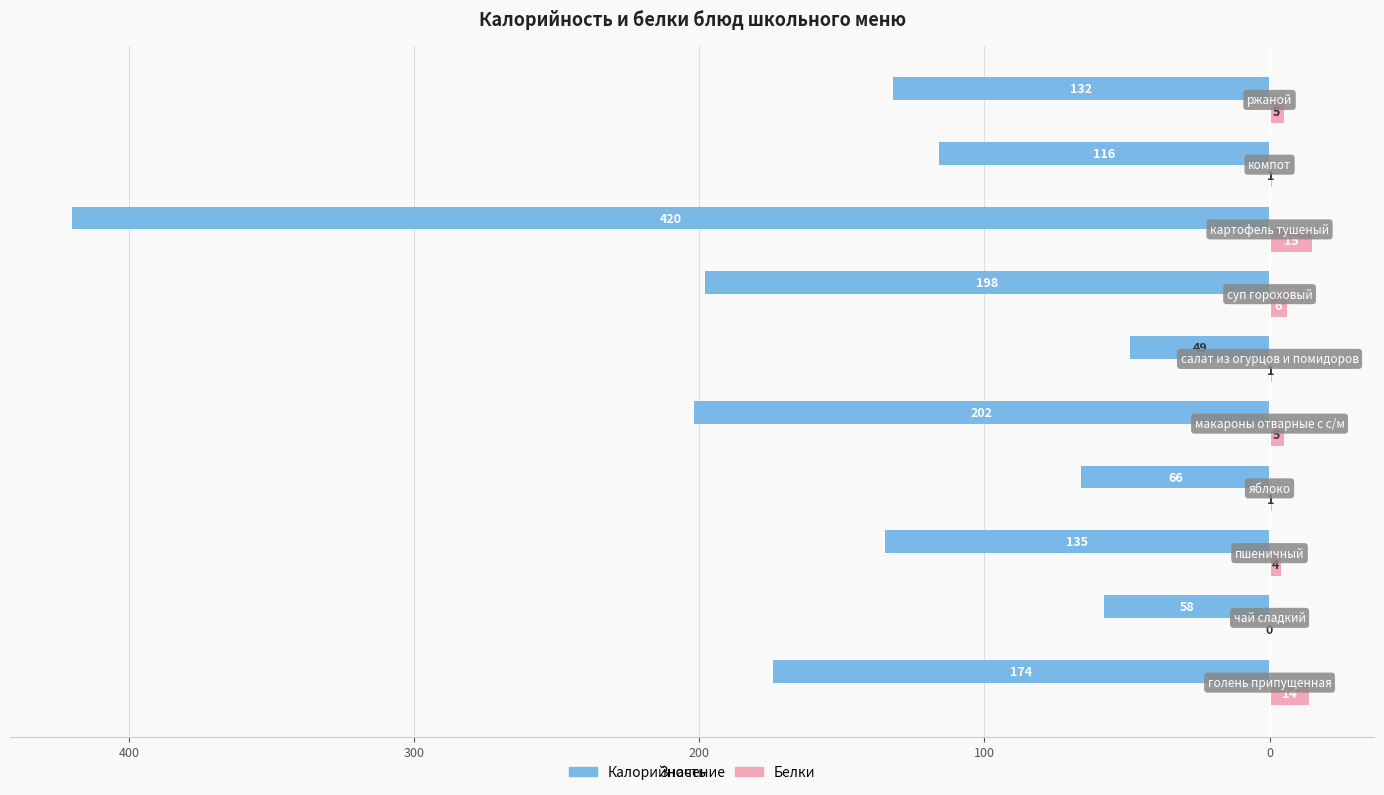

Reading left to right, extract all data points from this chart.

Калорийность: -174	-58	-135	-66	-202	-49	-198	-420	-116	-132
Белки: 14	0	4	1	5	1	6	15	1	5